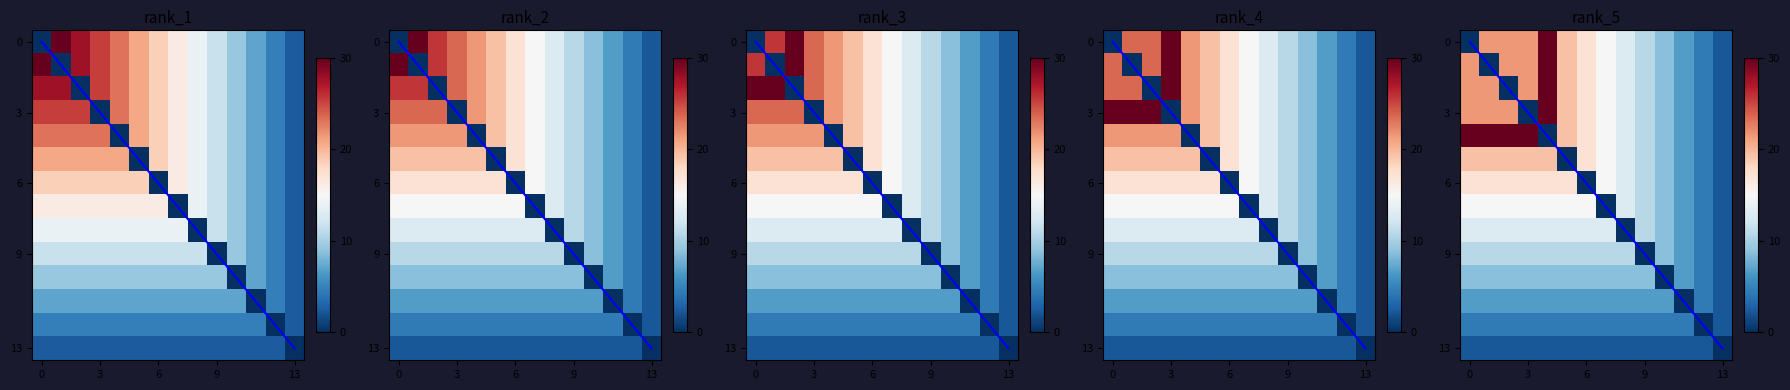

The value of diag_rank_1 at 12 is 12.0. True or false?

True